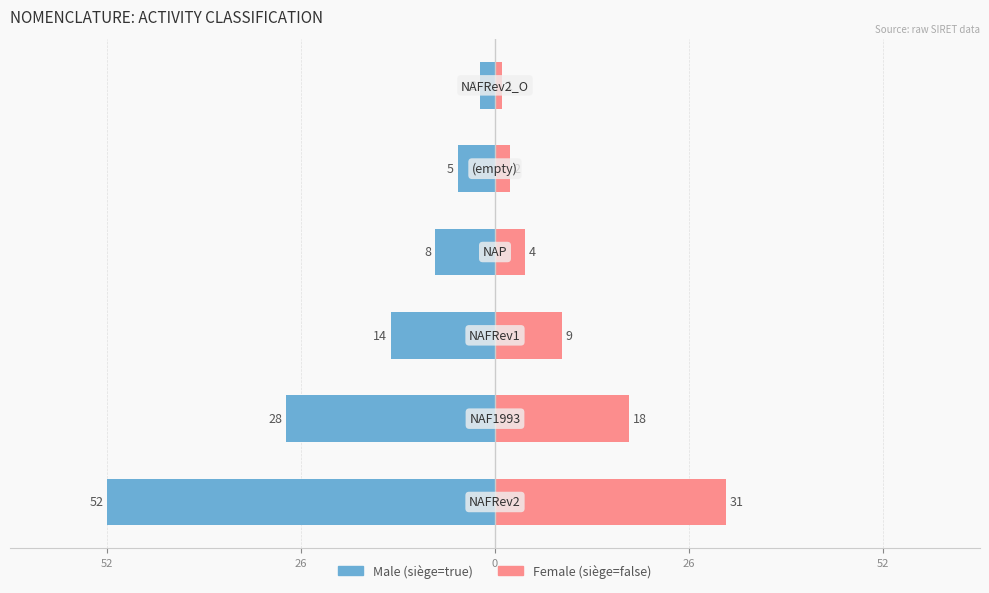

What is the total value across all series at 26?

-10